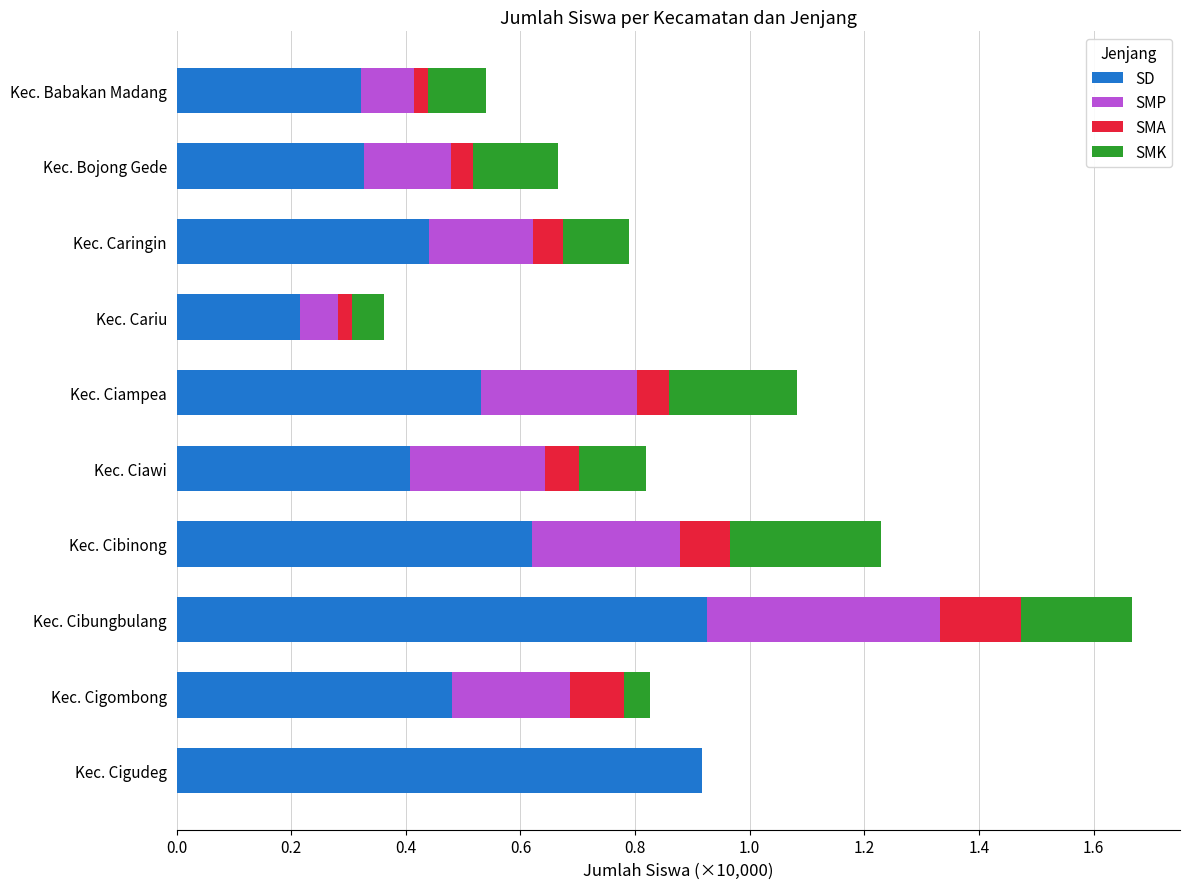

What is the sum of all SD values?

5.2